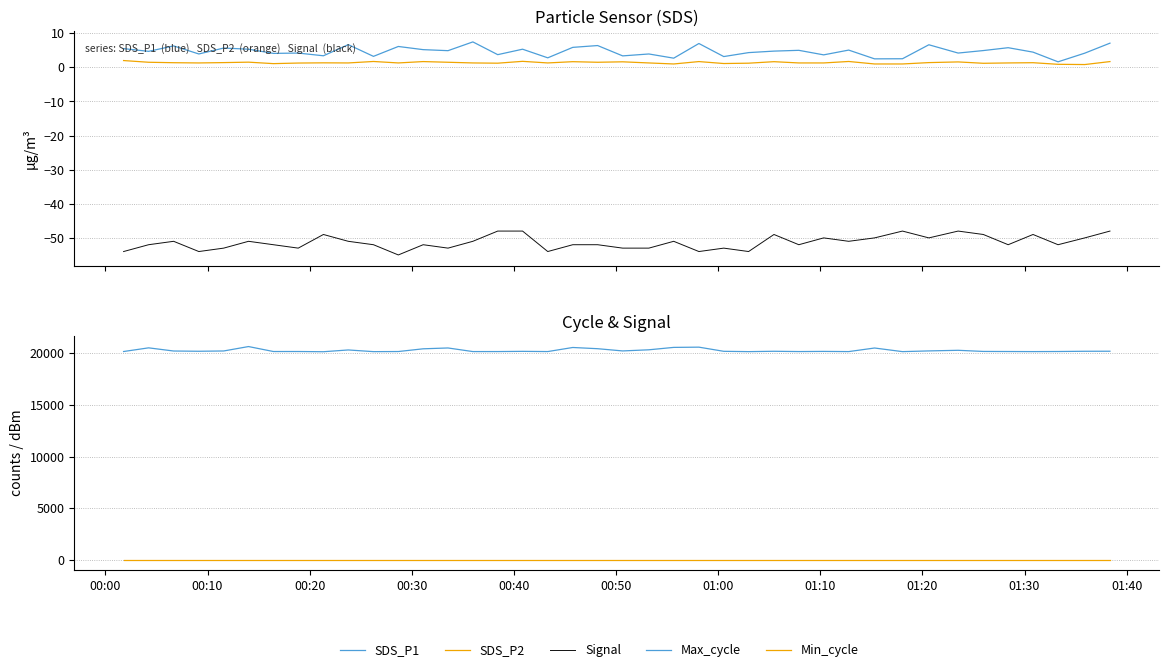

At which label is SDS_P1 closest to 4?

00:30